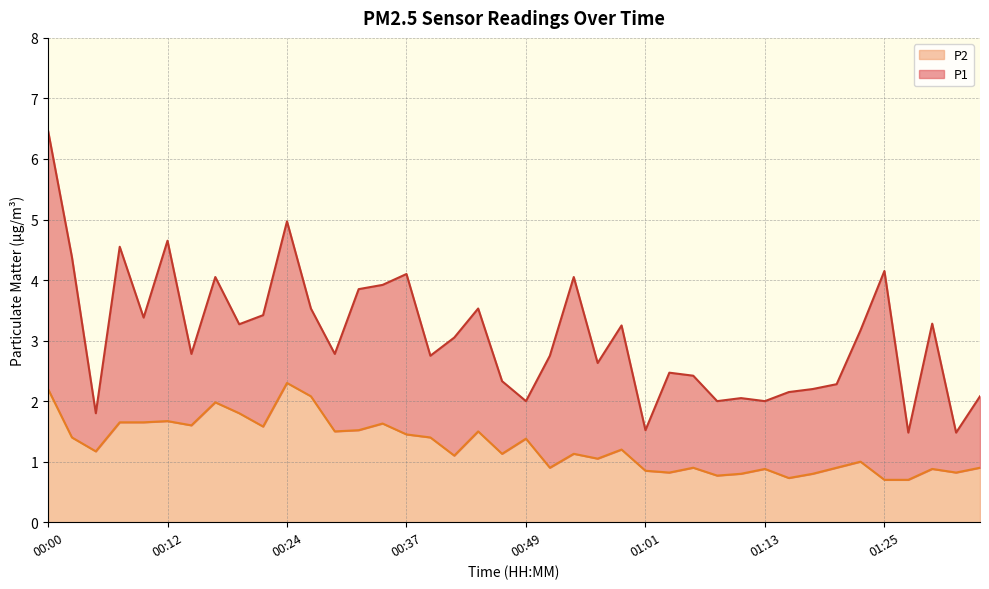

True or false: P2 and P1 cross at least once.

False